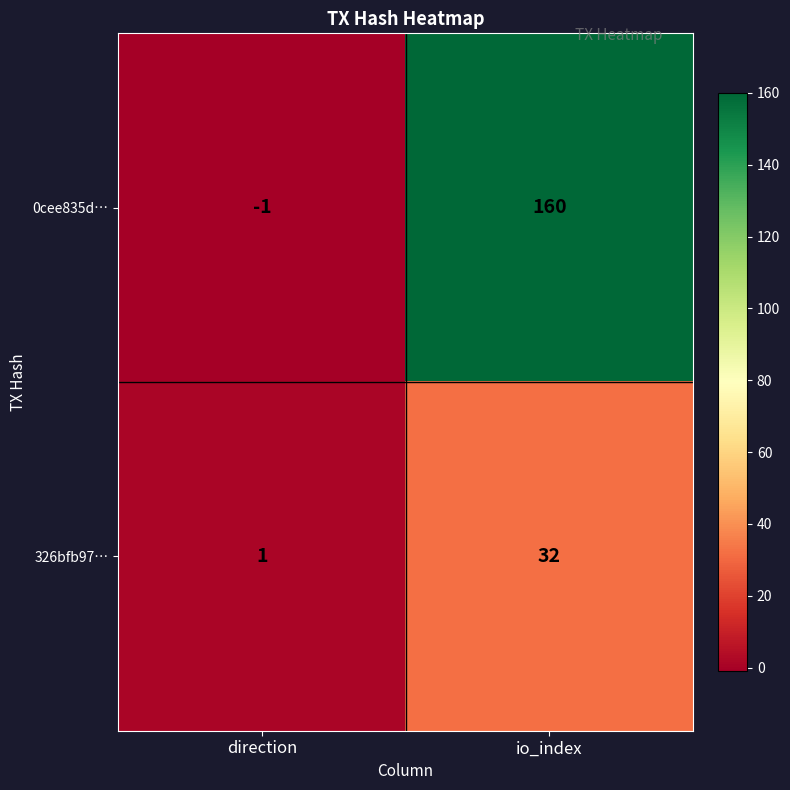

At how many categories does at least one series exceed 152?

1